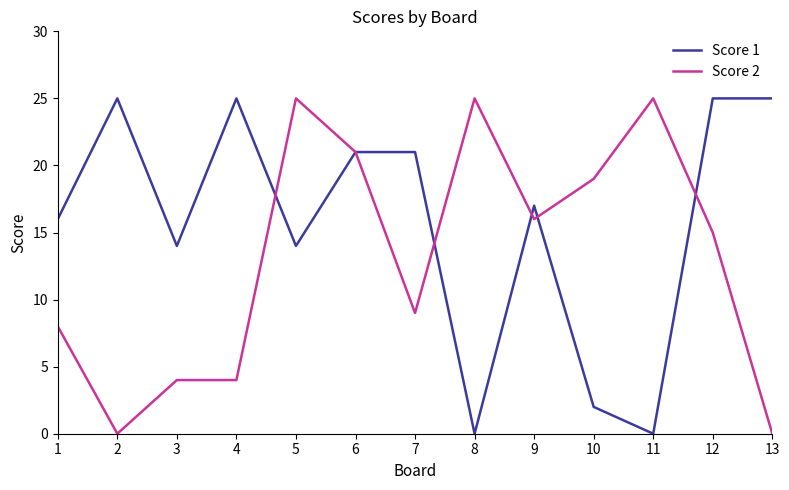

List the series in order of their overall mean, lowest first.

Score 2, Score 1